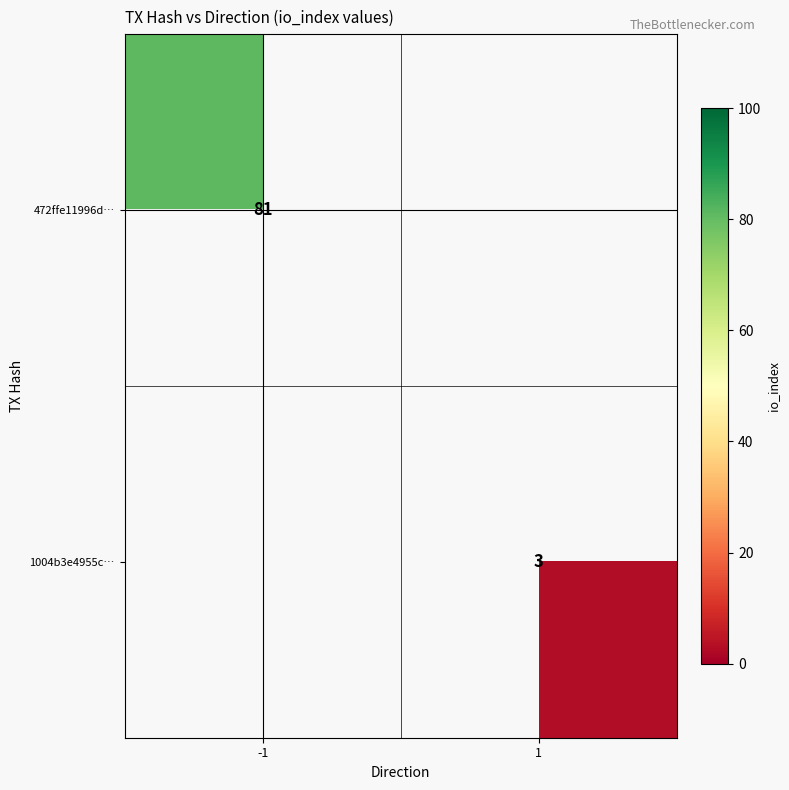

True or false: 1004b3e4955c… has a value of 5 at 1.

False